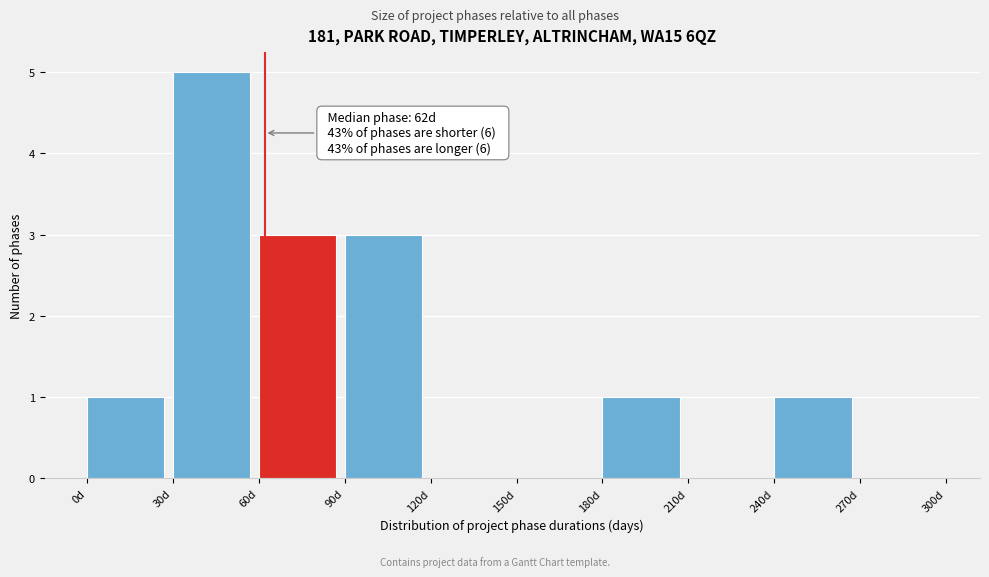

Which range on the x-axis has the tallest bar?

30 to 60